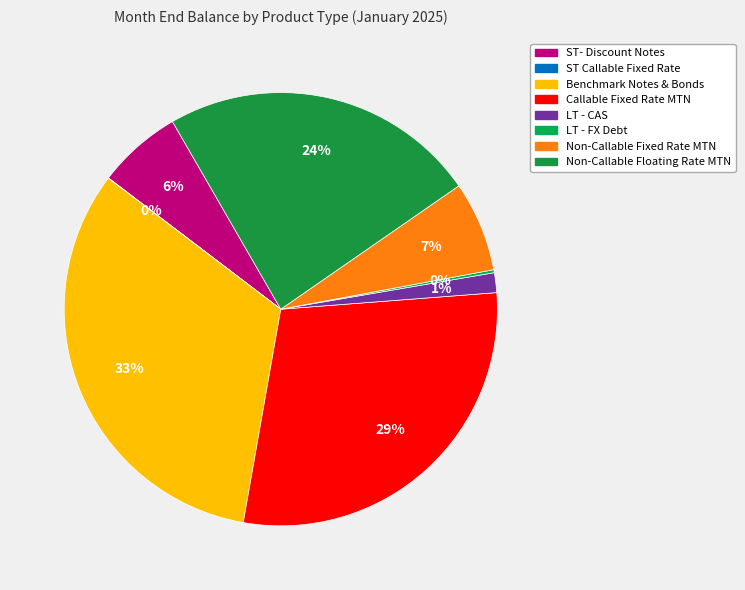

True or false: ST Callable Fixed Rate accounts for 0% of the total.

True